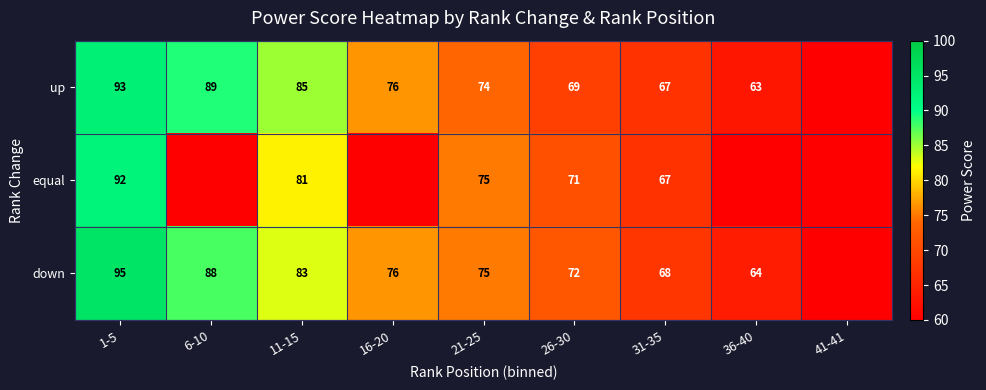

What is the difference between the highest and lowest values at 11-15?

4